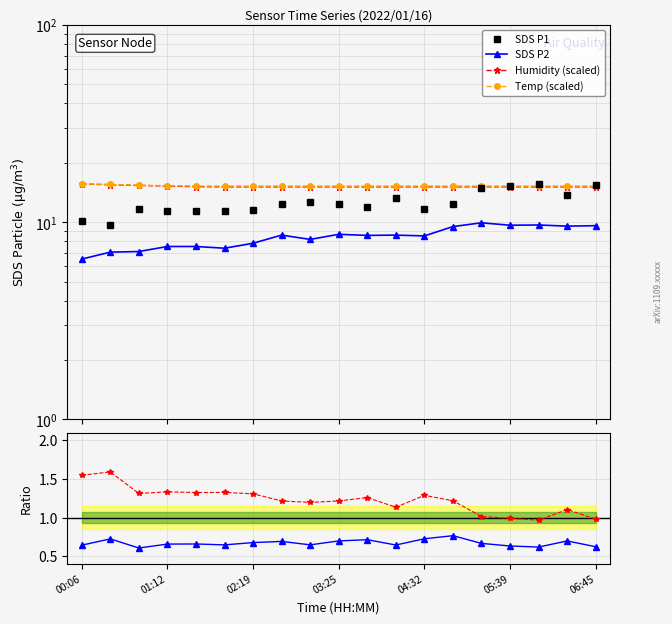

Is it true that P2/P1 ratio equals 1.2 at 01:12?

False